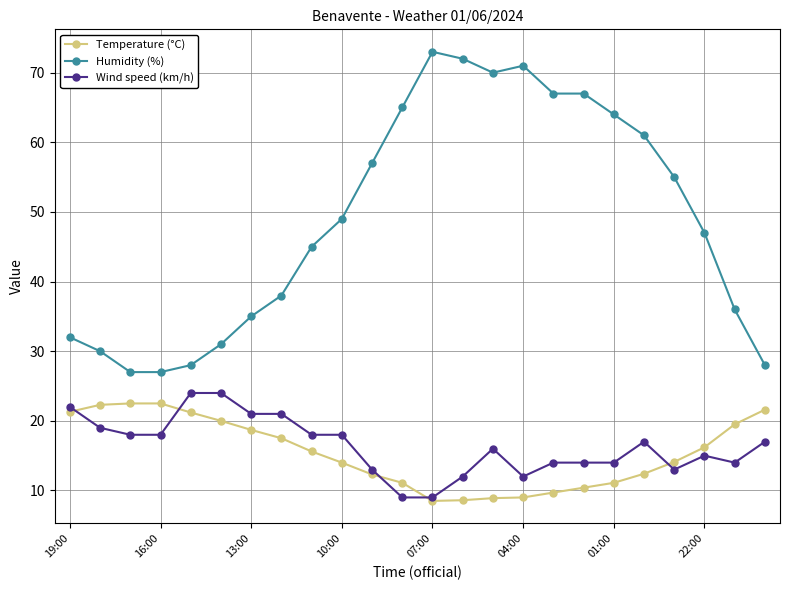

What is the average value of the Wind speed (km/h) series?

16.3